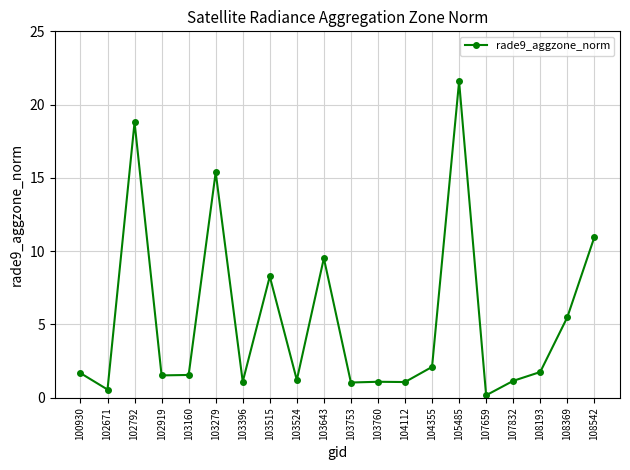

What is the difference between the maximum and second lowest values?

21.0